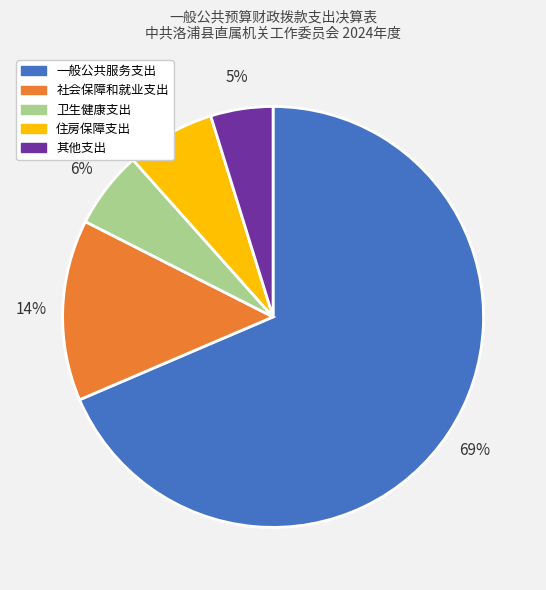

Does 其他支出 represent more than half of the total?

No